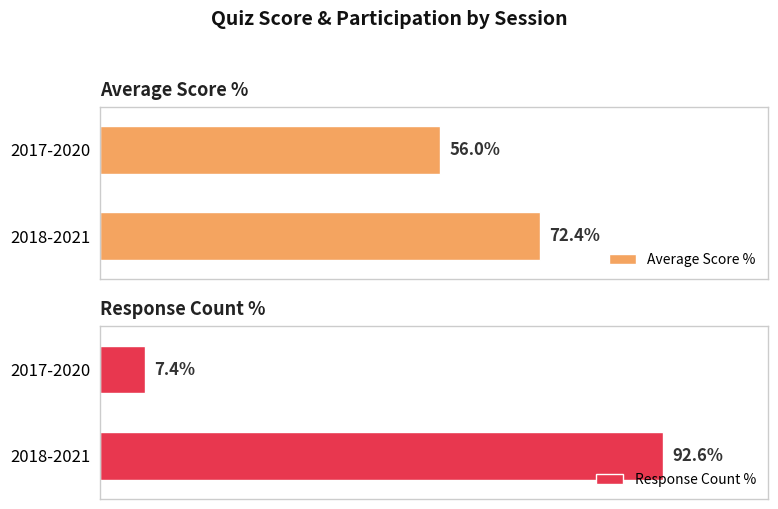

How many data points in Average Score % are above 72?

1